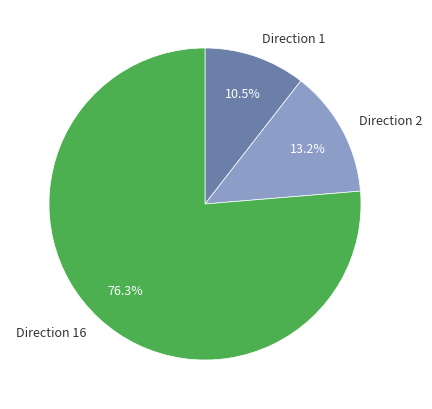

Which slice is the largest?

Direction 16